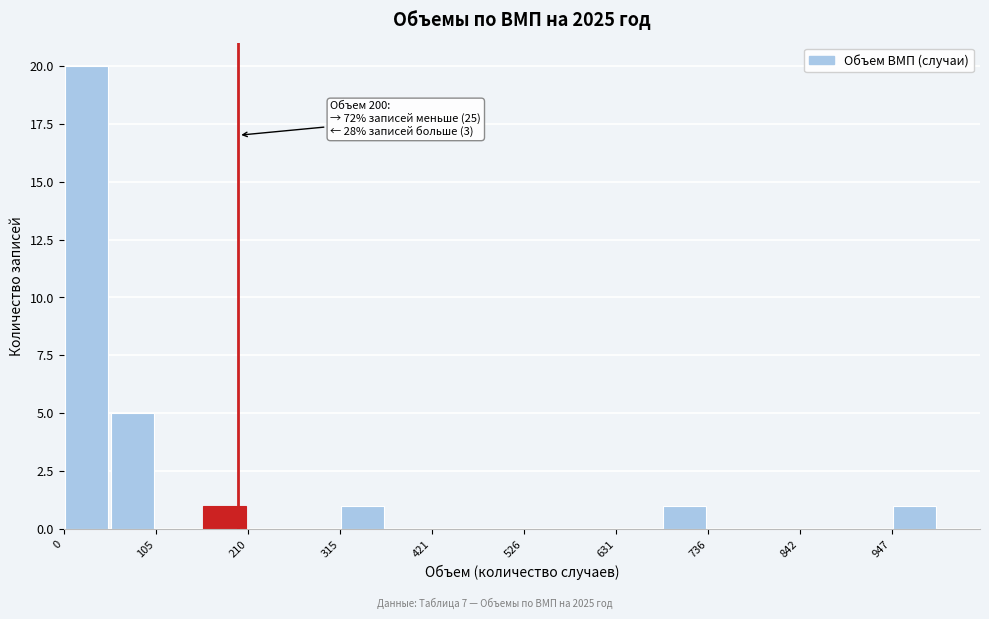

Around what value on the x-axis is the tallest bar? Give the approximate position of its centre, as read against the axis.

20